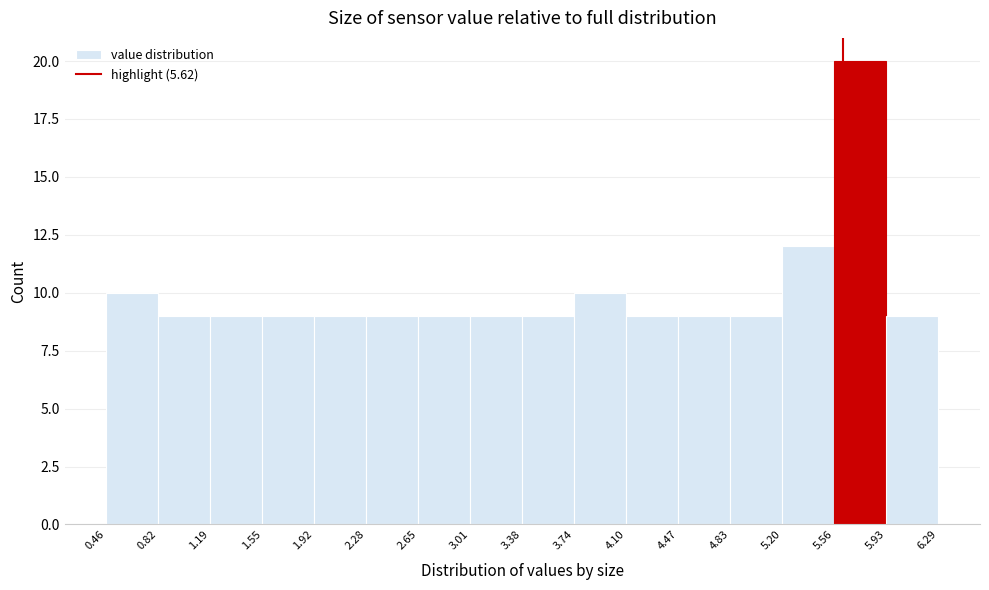

Which range on the x-axis has the tallest bar?

5.56 to 5.93